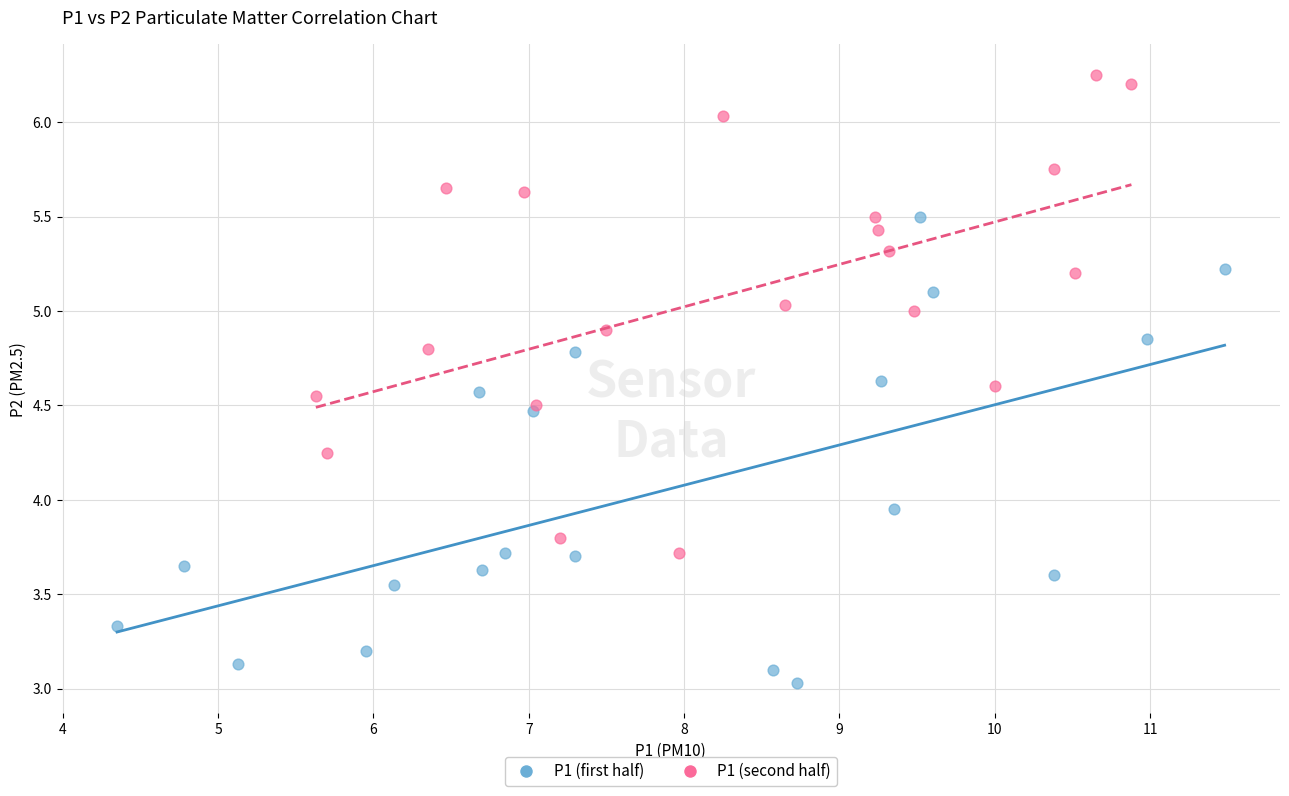

Which series reaches the minimum Y coordinate?

P1 (first half)